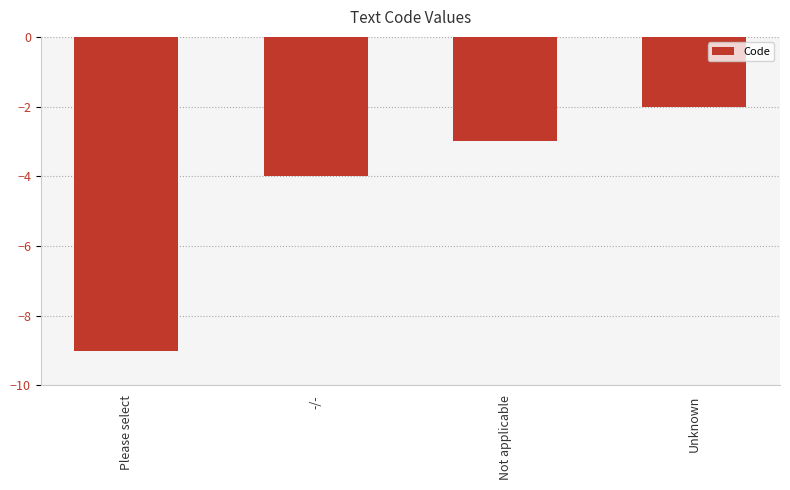

How many values are between -4 and -2?

3